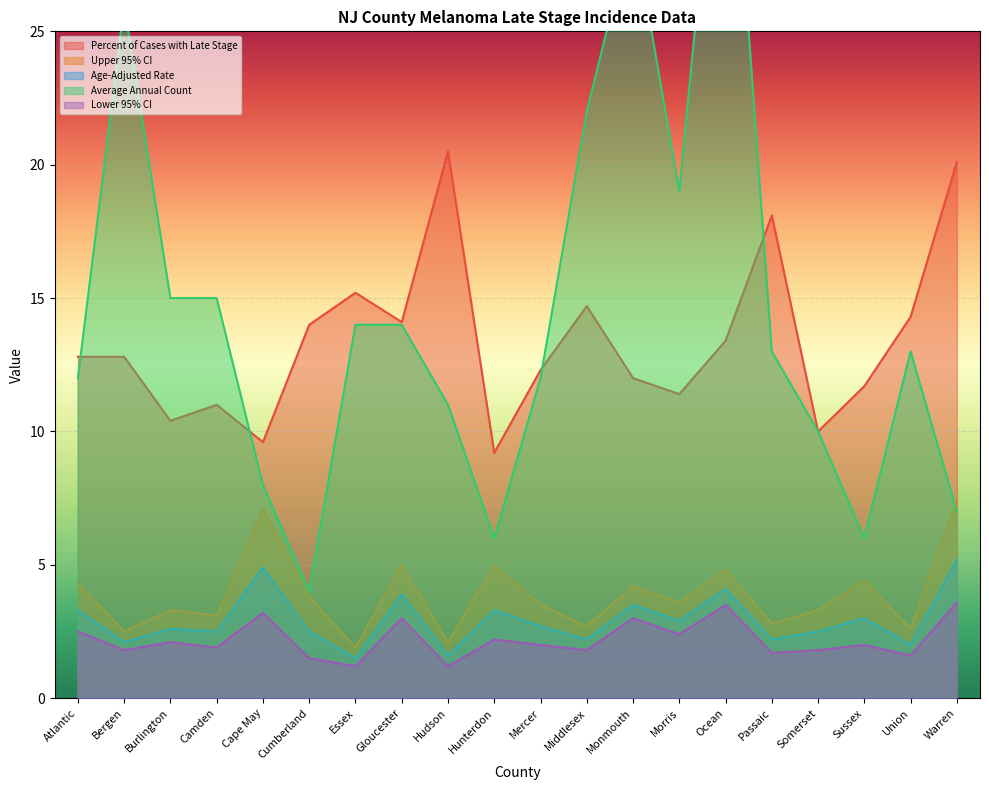

Reading right to left, transcribe all the data shown in this chart.

Percent of Cases with Late Stage: Warren=20.1	Union=14.3	Sussex=11.7	Somerset=10.0	Passaic=18.1	Ocean=13.4	Morris=11.4	Monmouth=12.0	Middlesex=14.7	Mercer=12.3	Hunterdon=9.2	Hudson=20.5	Gloucester=14.1	Essex=15.2	Cumberland=14.0	Cape May=9.6	Camden=11.0	Burlington=10.4	Bergen=12.8	Atlantic=12.8
Upper 95% CI: Warren=7.4	Union=2.6	Sussex=4.4	Somerset=3.3	Passaic=2.8	Ocean=4.8	Morris=3.6	Monmouth=4.2	Middlesex=2.7	Mercer=3.5	Hunterdon=5.0	Hudson=2.1	Gloucester=5.0	Essex=1.9	Cumberland=3.8	Cape May=7.1	Camden=3.1	Burlington=3.3	Bergen=2.5	Atlantic=4.3
Age-Adjusted Rate: Warren=5.2	Union=2.0	Sussex=3.0	Somerset=2.5	Passaic=2.2	Ocean=4.1	Morris=2.9	Monmouth=3.5	Middlesex=2.2	Mercer=2.7	Hunterdon=3.3	Hudson=1.6	Gloucester=3.9	Essex=1.5	Cumberland=2.5	Cape May=4.9	Camden=2.5	Burlington=2.6	Bergen=2.1	Atlantic=3.3
Average Annual Count: Warren=7.0	Union=13.0	Sussex=6.0	Somerset=10.0	Passaic=13.0	Ocean=37.0	Morris=19.0	Monmouth=29.0	Middlesex=22.0	Mercer=12.0	Hunterdon=6.0	Hudson=11.0	Gloucester=14.0	Essex=14.0	Cumberland=4.0	Cape May=8.0	Camden=15.0	Burlington=15.0	Bergen=26.0	Atlantic=12.0
Lower 95% CI: Warren=3.6	Union=1.6	Sussex=2.0	Somerset=1.8	Passaic=1.7	Ocean=3.5	Morris=2.4	Monmouth=3.0	Middlesex=1.8	Mercer=2.0	Hunterdon=2.2	Hudson=1.2	Gloucester=3.0	Essex=1.2	Cumberland=1.5	Cape May=3.2	Camden=1.9	Burlington=2.1	Bergen=1.8	Atlantic=2.5